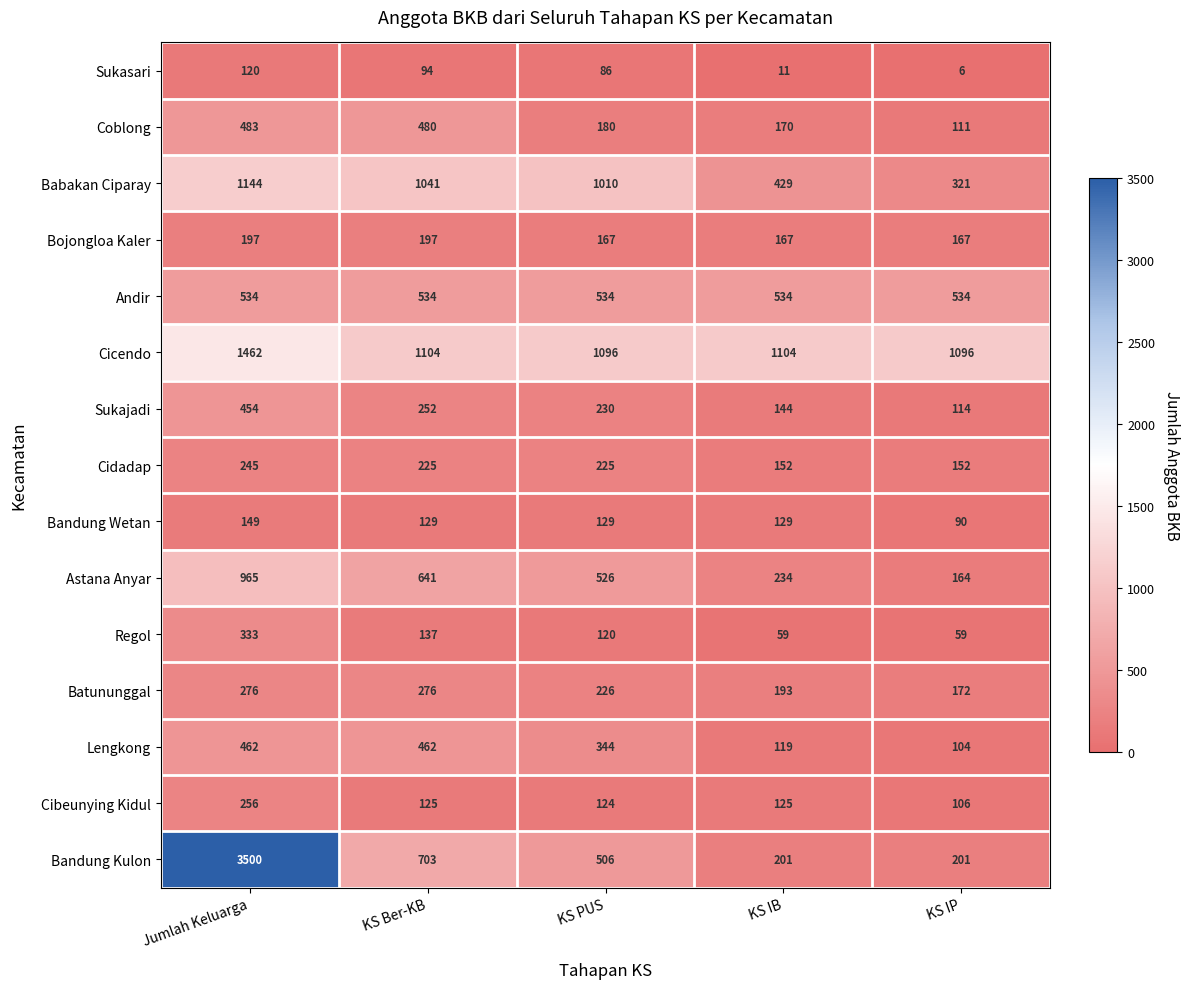

What value does the Cibeunying Kidul series have at Jumlah Keluarga, to the nearest 50?

250